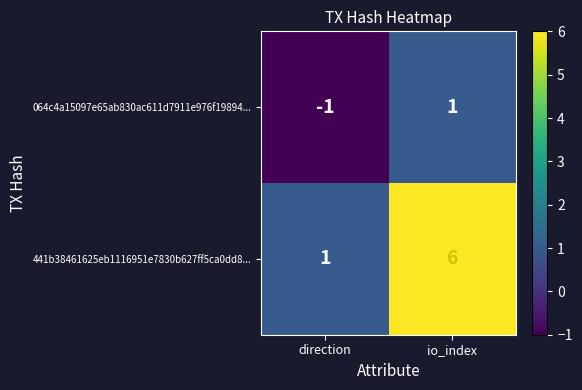

How many data points does each series have?

2